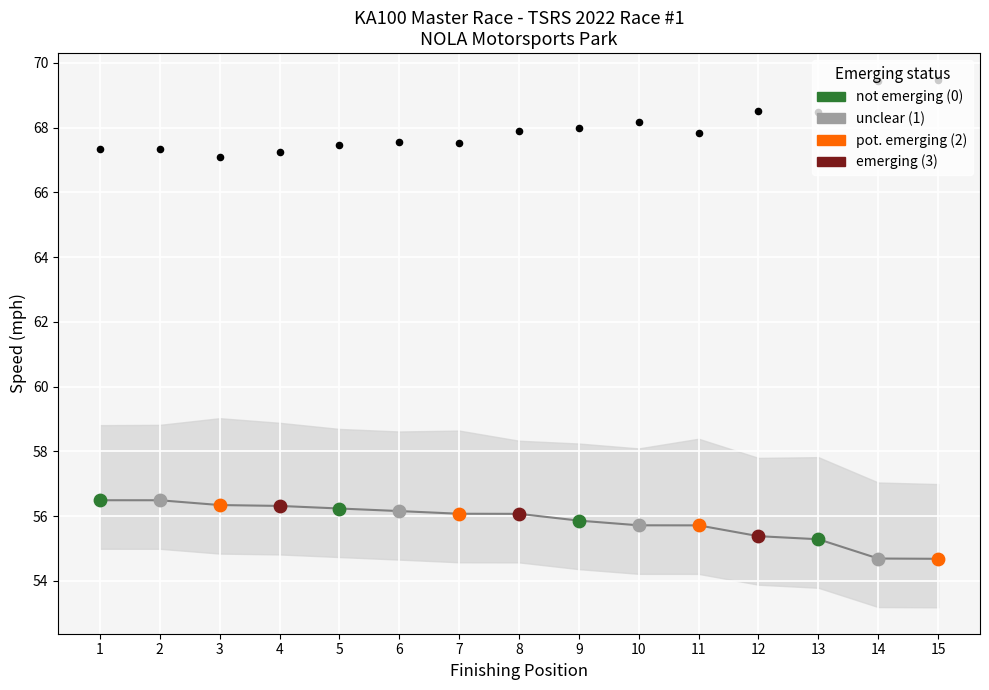

At which category is the sum across all series the highest?

15